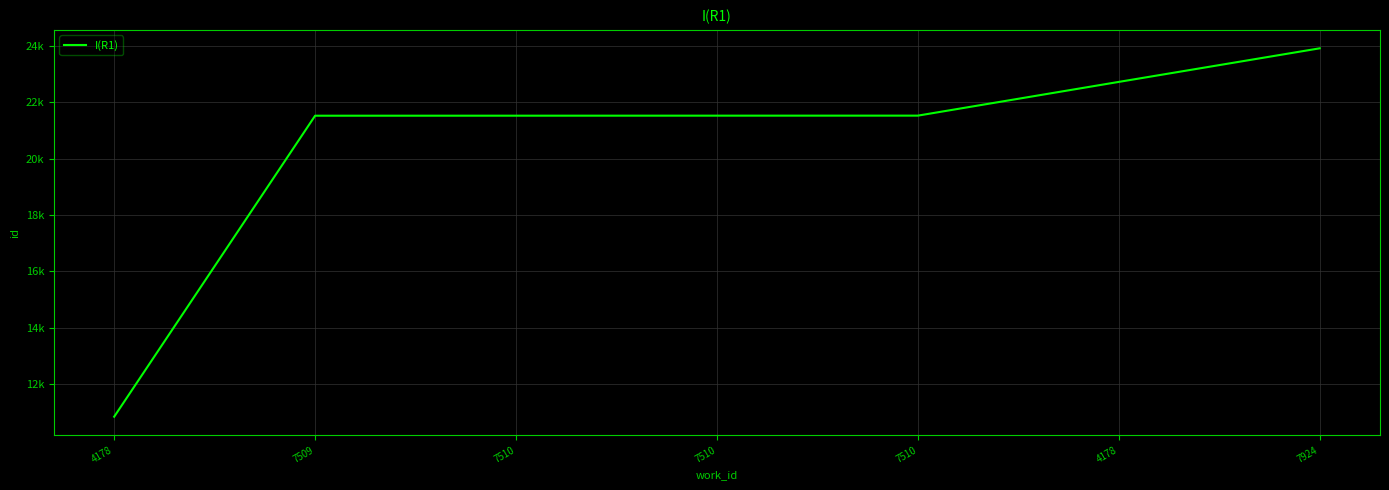

What is the smallest value displayed?

10846